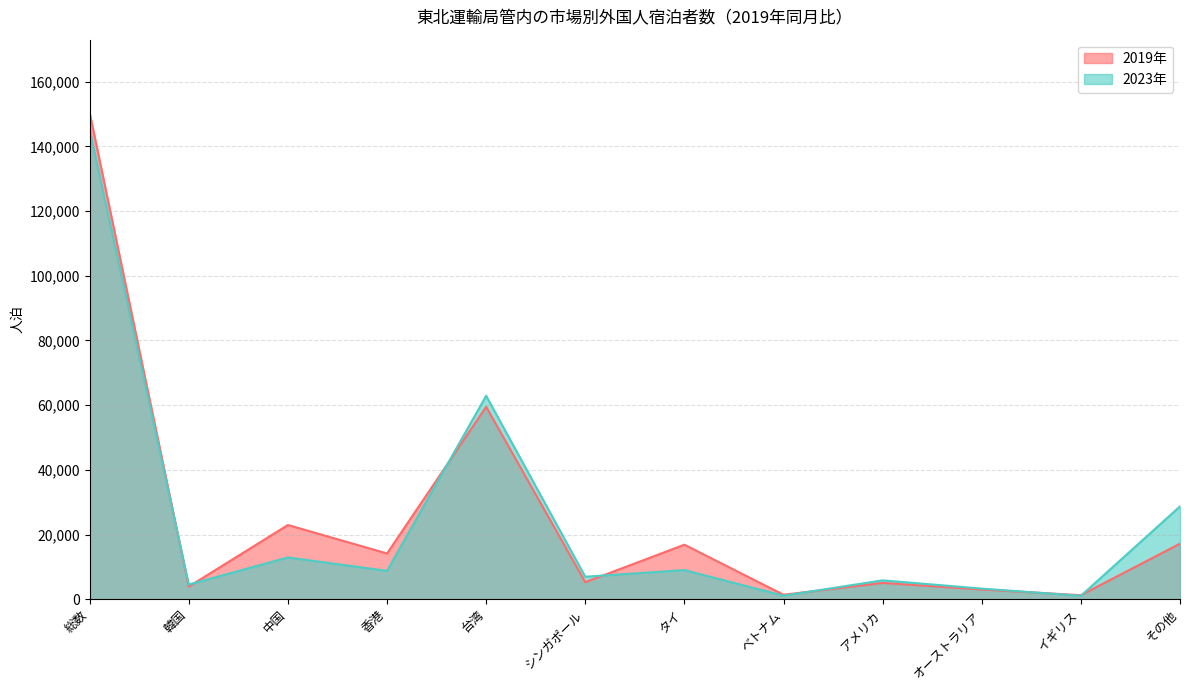

At which label does 2023年 first exceed 8770?

総数